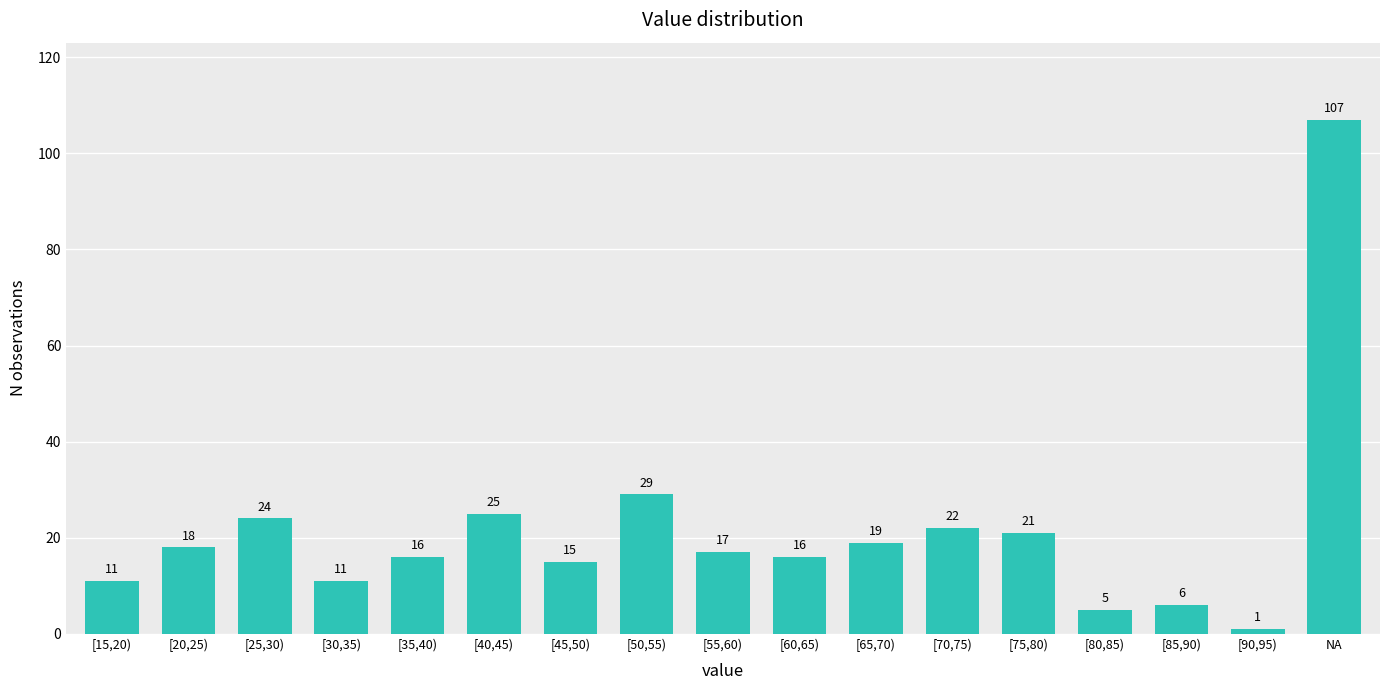

Reading left to right, list all the values displayed in this chart.

[15,20)=11	[20,25)=18	[25,30)=24	[30,35)=11	[35,40)=16	[40,45)=25	[45,50)=15	[50,55)=29	[55,60)=17	[60,65)=16	[65,70)=19	[70,75)=22	[75,80)=21	[80,85)=5	[85,90)=6	[90,95)=1	NA=107